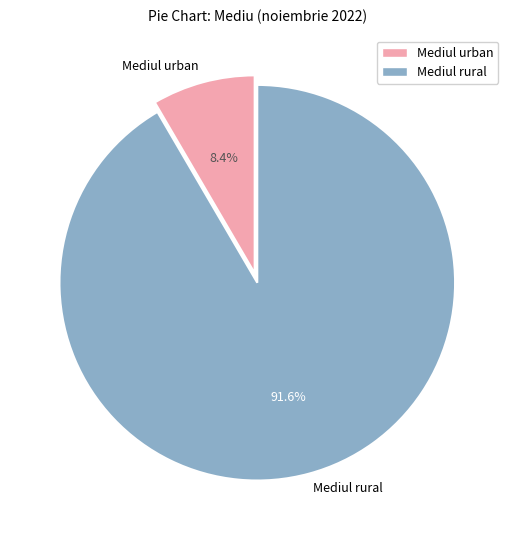

Which category has the biggest portion of the pie?

Mediul rural